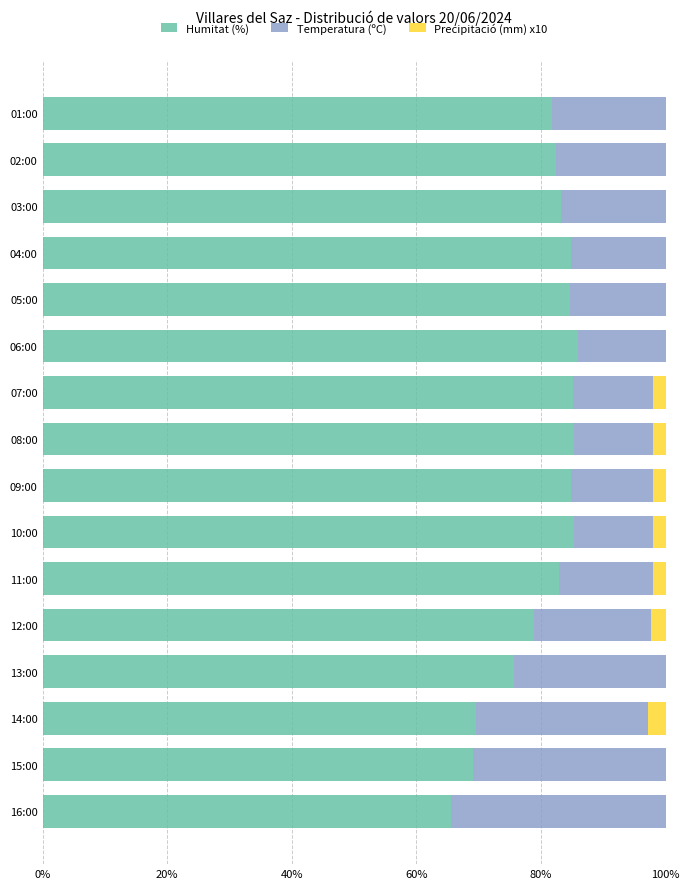

What is the total value across all series at 13:00?

100.0